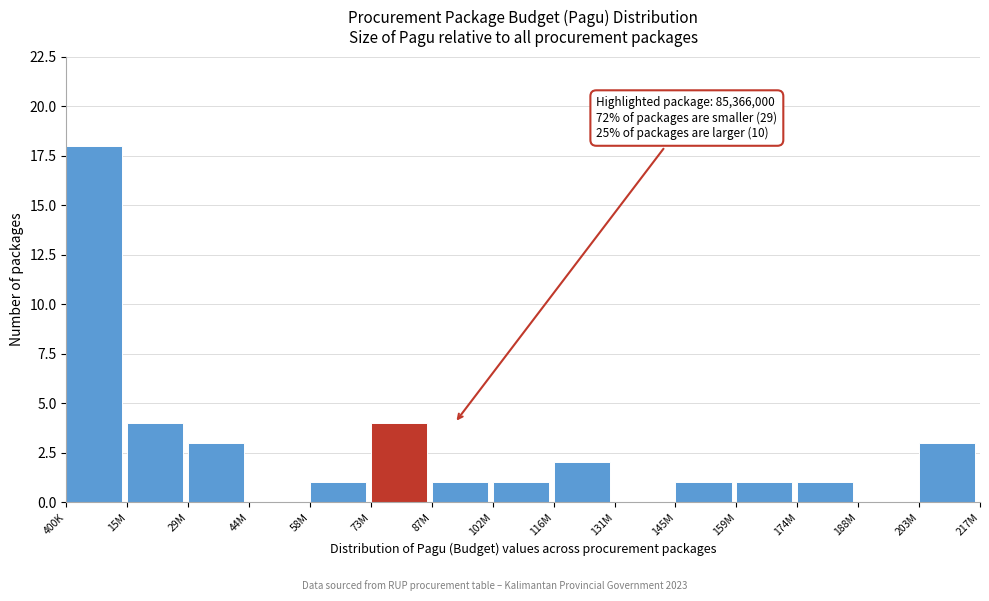

Reading right to left, transcribe all the data shown in this chart.

203M=3	188M=0	174M=1	159M=1	145M=1	131M=0	116M=2	102M=1	87M=1	73M=4	58M=1	44M=0	29M=3	15M=4	400K=18